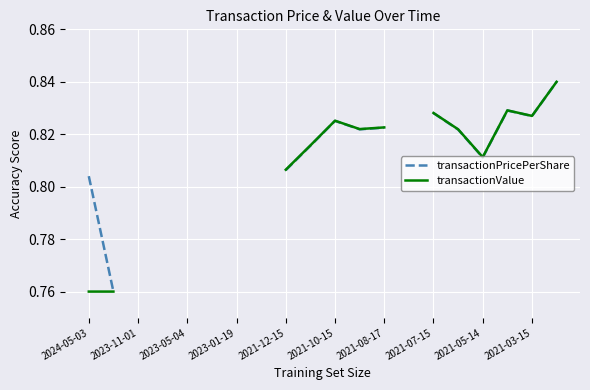

How many series are shown in this chart?

2